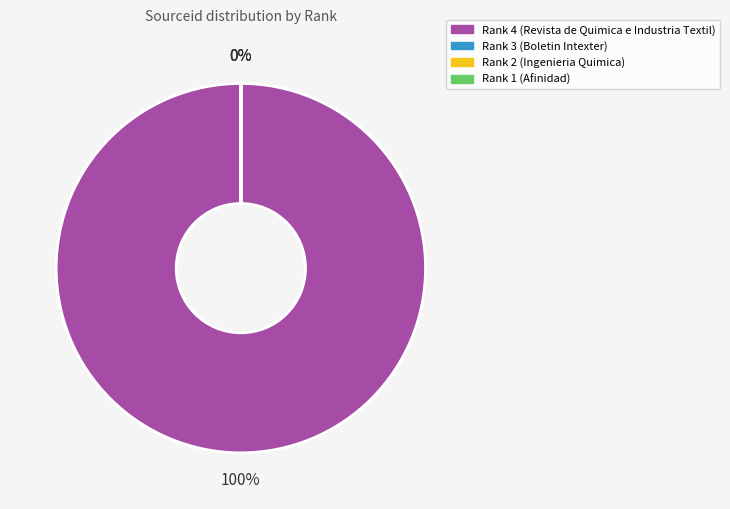

Count the number of slices in the pie.

4